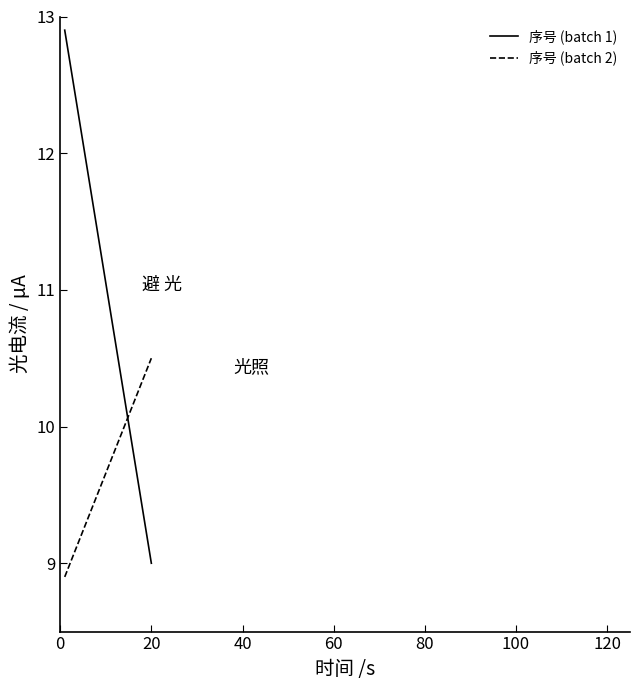

Does the chart display data point markers on the line(s)?

No